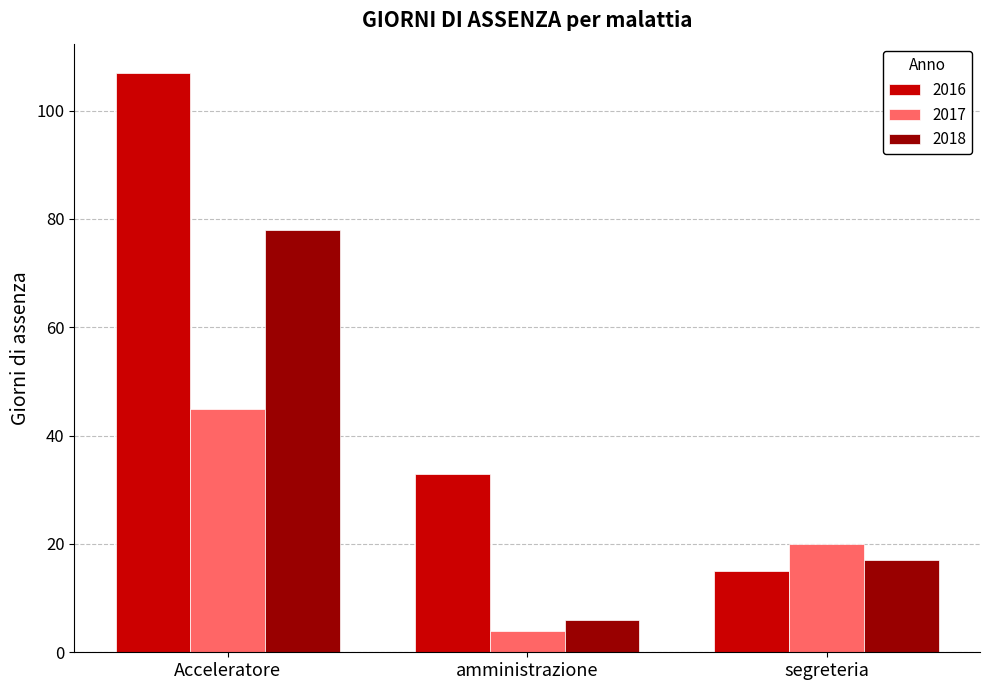

Which series has the widest spread of values?

2016